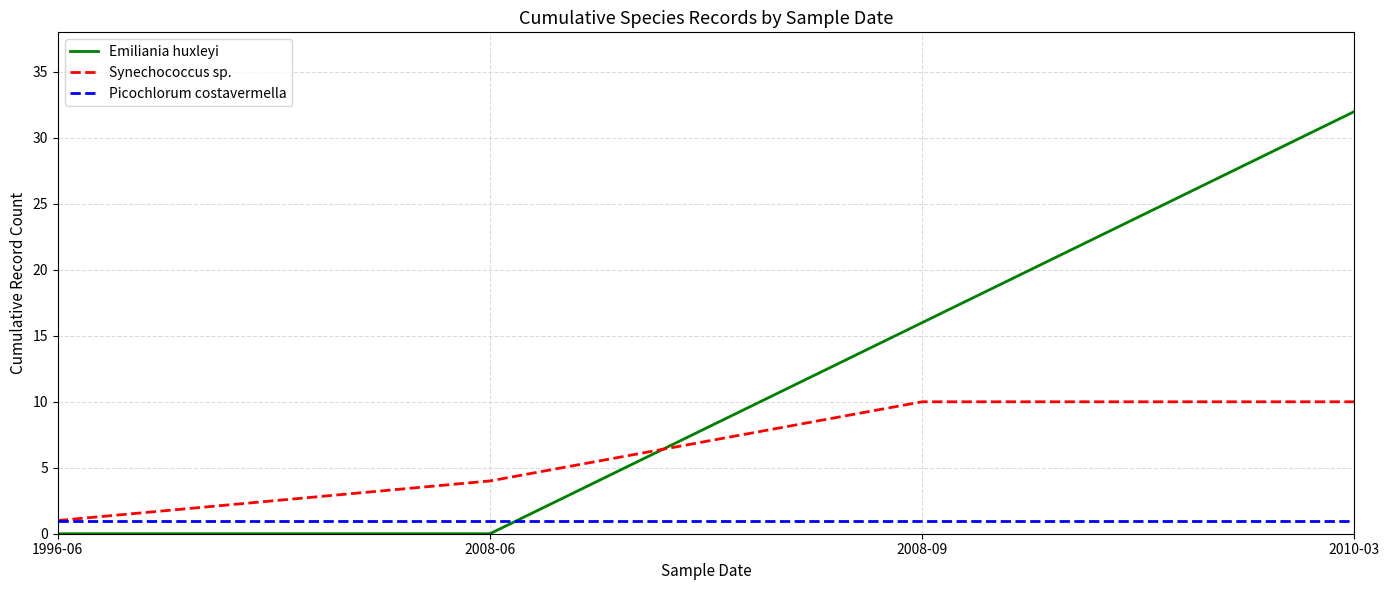

Between 1996-06 and 2008-06, which series saw the biggest shift?

Synechococcus sp.